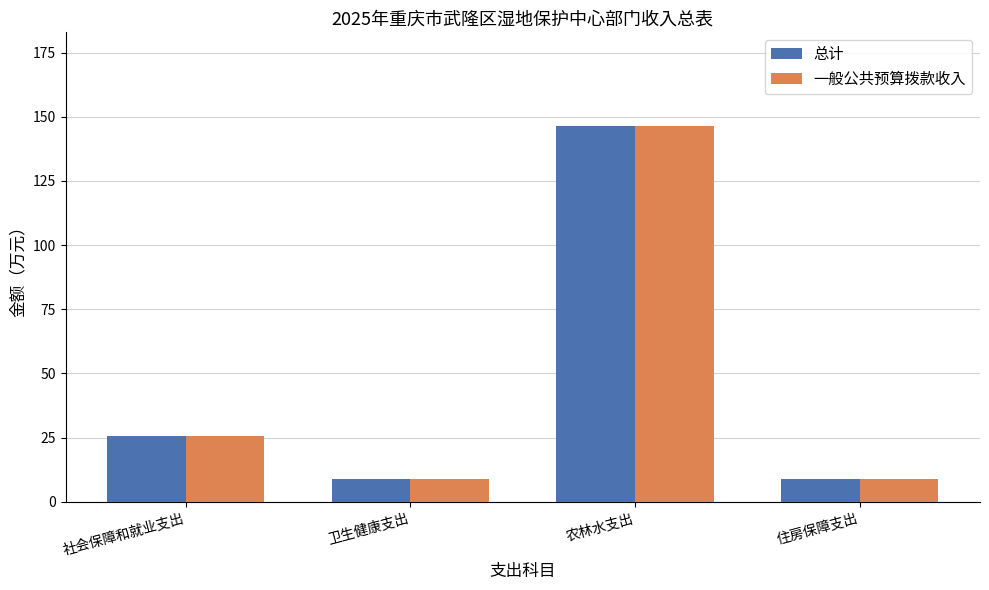

How many groups of bars are there?

4